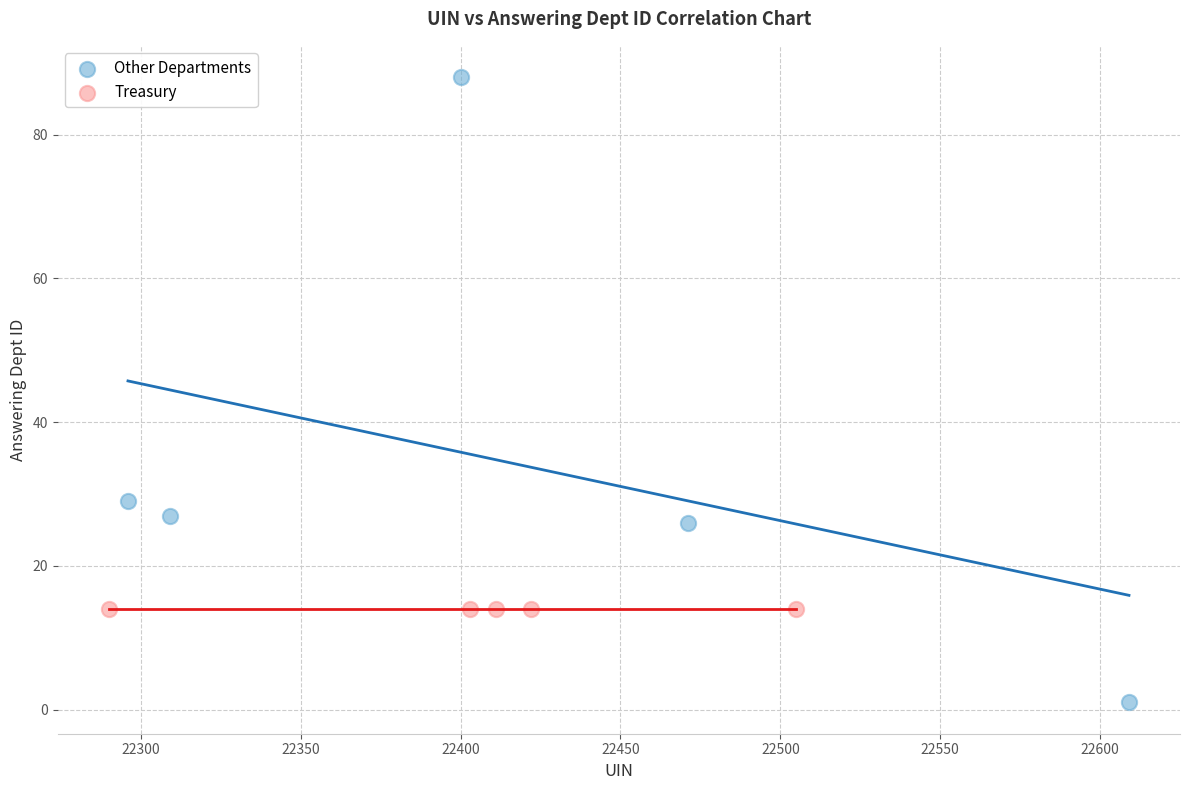

What are all the series names shown in the legend?

Other Departments, Treasury